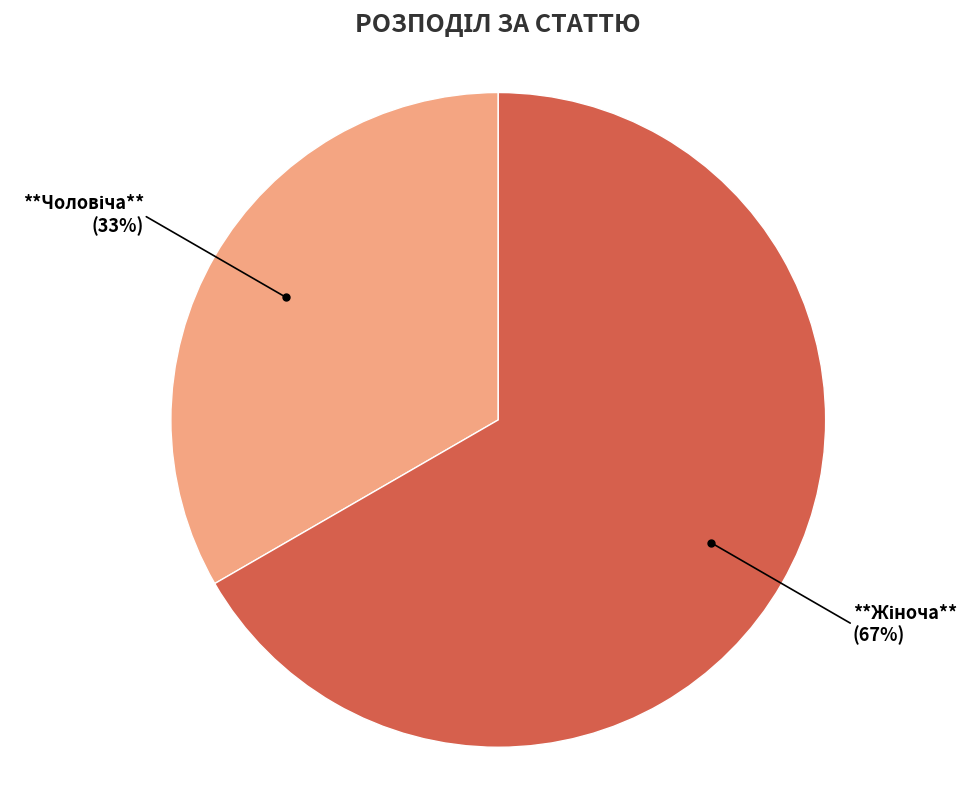

Is there a majority slice in this chart?

Yes